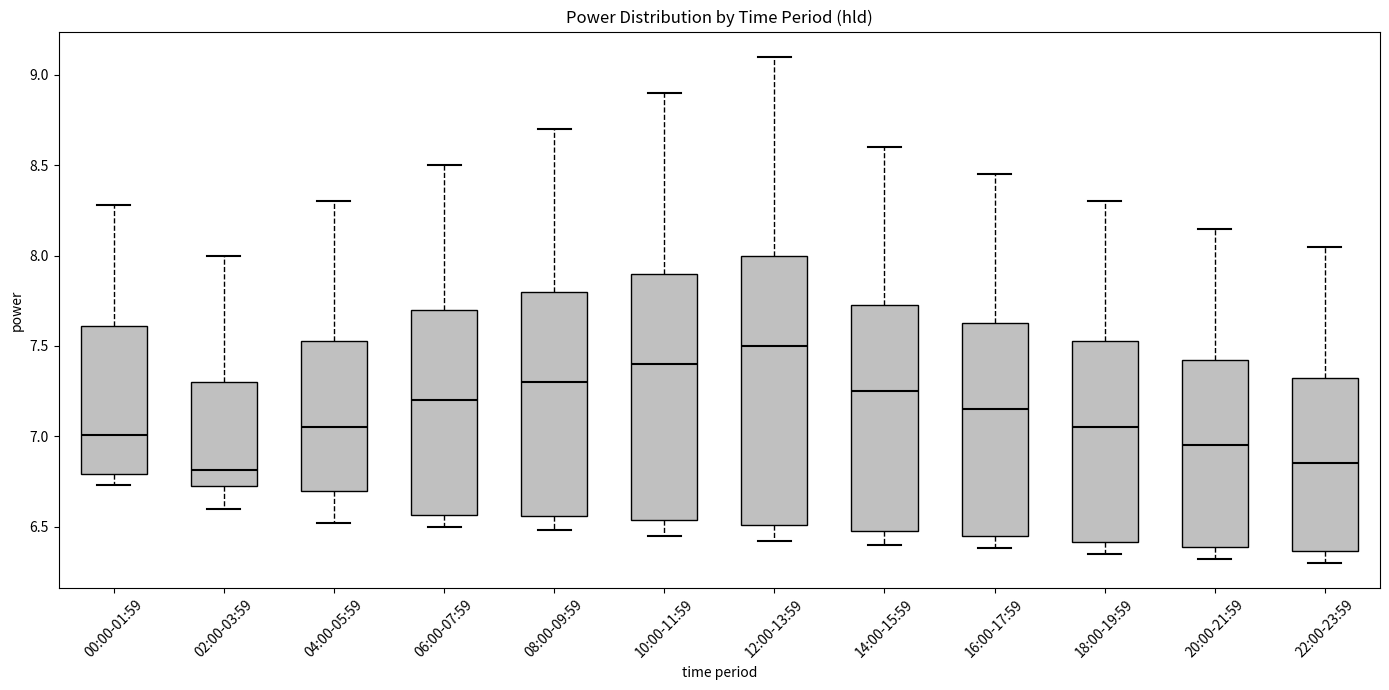

Reading left to right, read every box against the y-axis: the position of its median line, the range the box covers, and the ends of its whiskers. The values are not printed on the chart, so give them approximately, as read against the axis.

00:00-01:59: median 7.00, box 6.80 to 7.60, whiskers 6.75 to 8.30
02:00-03:59: median 6.80, box 6.75 to 7.30, whiskers 6.60 to 8.00
04:00-05:59: median 7.05, box 6.70 to 7.55, whiskers 6.50 to 8.30
06:00-07:59: median 7.20, box 6.55 to 7.70, whiskers 6.50 to 8.50
08:00-09:59: median 7.30, box 6.55 to 7.80, whiskers 6.50 to 8.70
10:00-11:59: median 7.40, box 6.55 to 7.90, whiskers 6.45 to 8.90
12:00-13:59: median 7.50, box 6.50 to 8.00, whiskers 6.40 to 9.10
14:00-15:59: median 7.25, box 6.50 to 7.75, whiskers 6.40 to 8.60
16:00-17:59: median 7.15, box 6.45 to 7.65, whiskers 6.40 to 8.45
18:00-19:59: median 7.05, box 6.40 to 7.55, whiskers 6.35 to 8.30
20:00-21:59: median 6.95, box 6.40 to 7.45, whiskers 6.30 to 8.15
22:00-23:59: median 6.85, box 6.35 to 7.35, whiskers 6.30 to 8.05